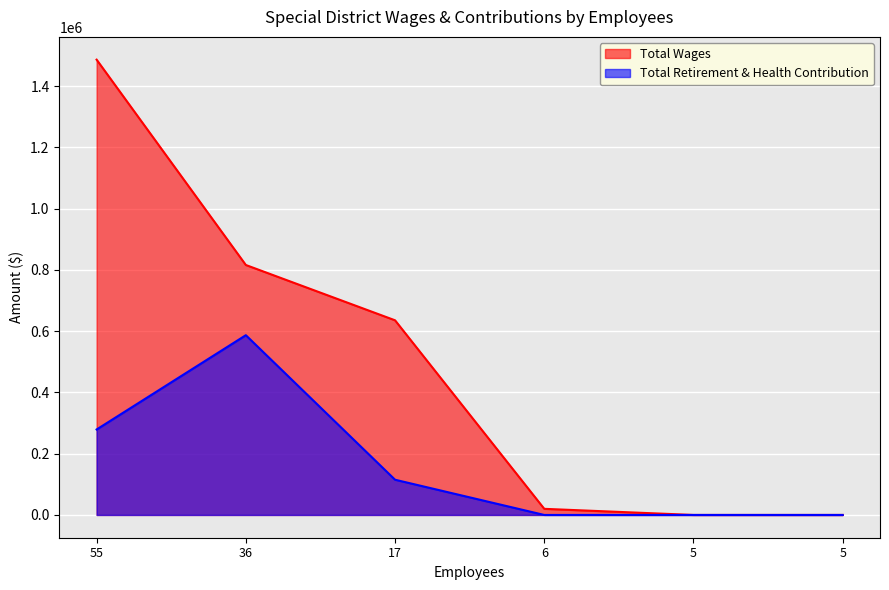

Which series has the largest range (max minus min)?

Total Wages